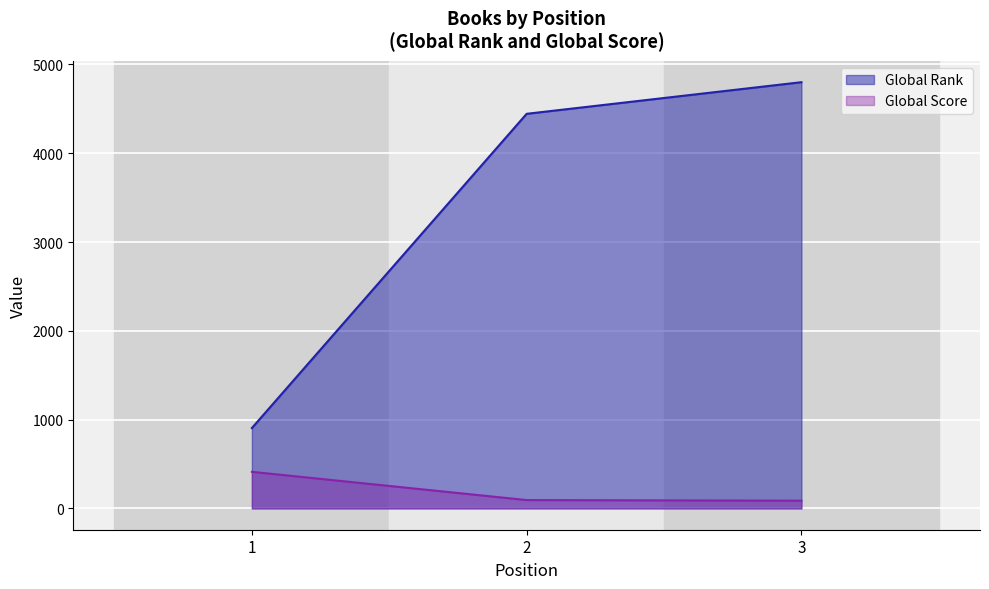

Reading right to left, list all the values displayed in this chart.

Global Rank: 3=4800	2=4444	1=905
Global Score: 3=87	2=94	1=412